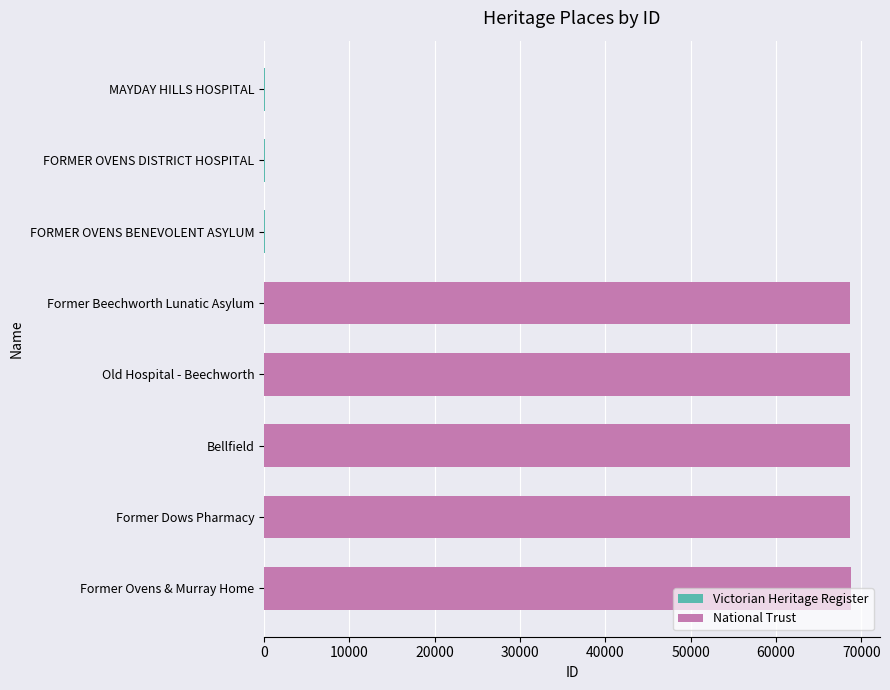

Which label corresponds to the smallest value in the chart?

MAYDAY HILLS HOSPITAL